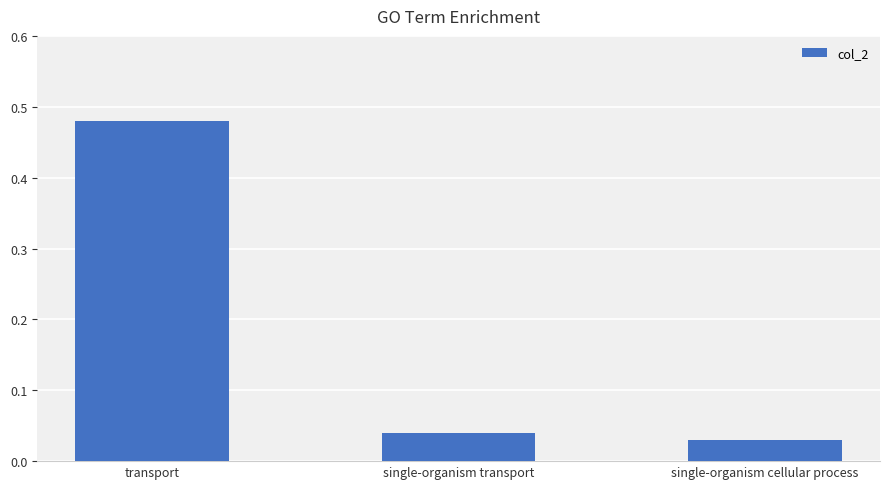

The value at transport is 0.7. True or false?

False